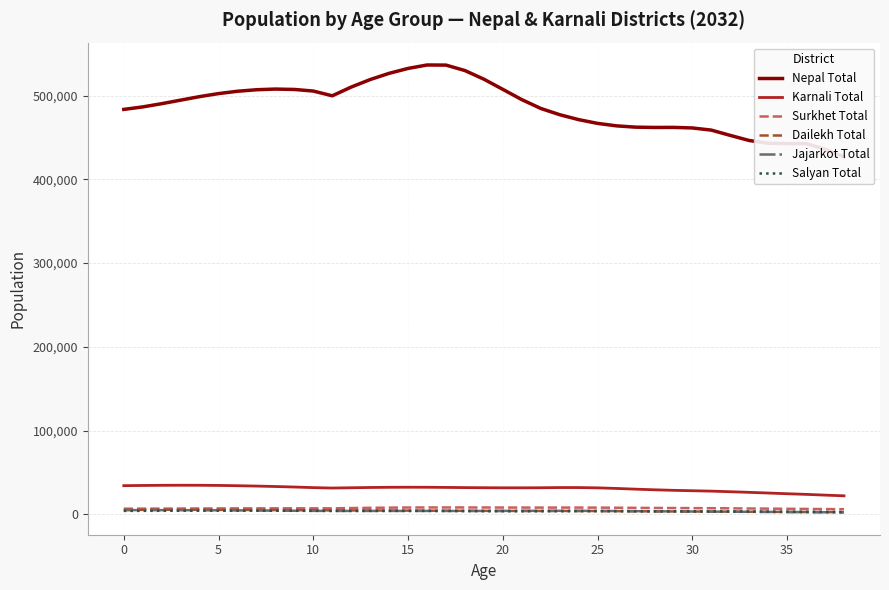

At which category does the chart reach its minimum across all series?

38